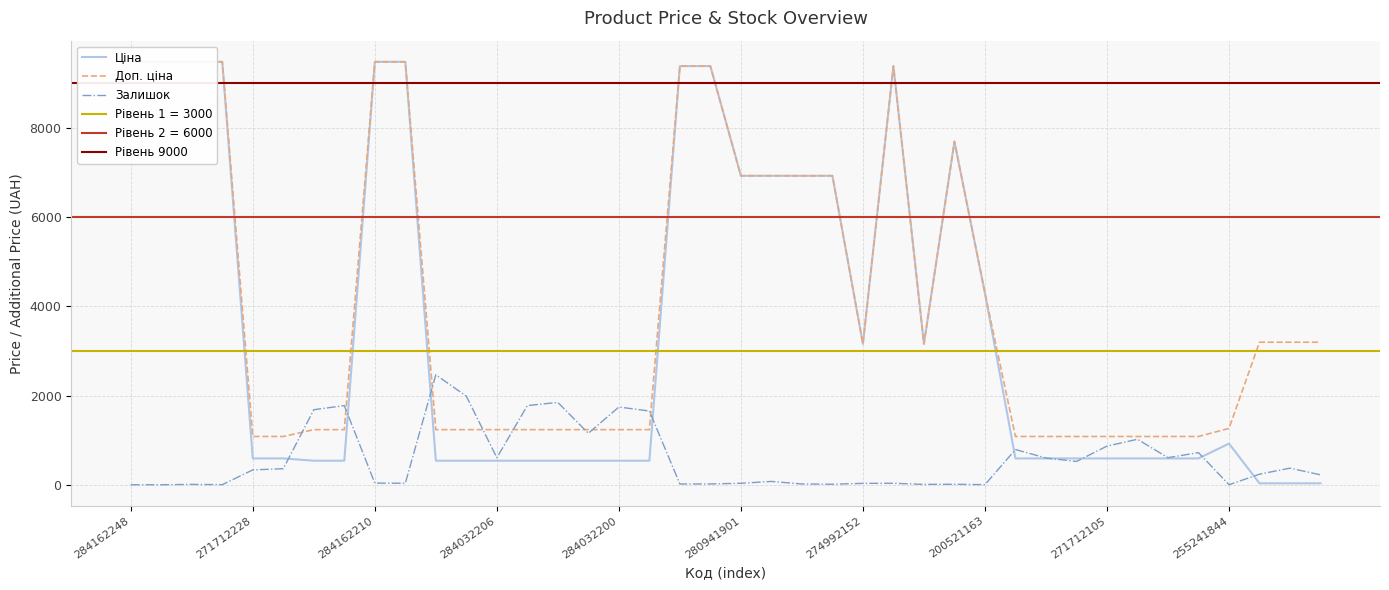

At which label does Доп. ціна first exceed 3158?

284162248